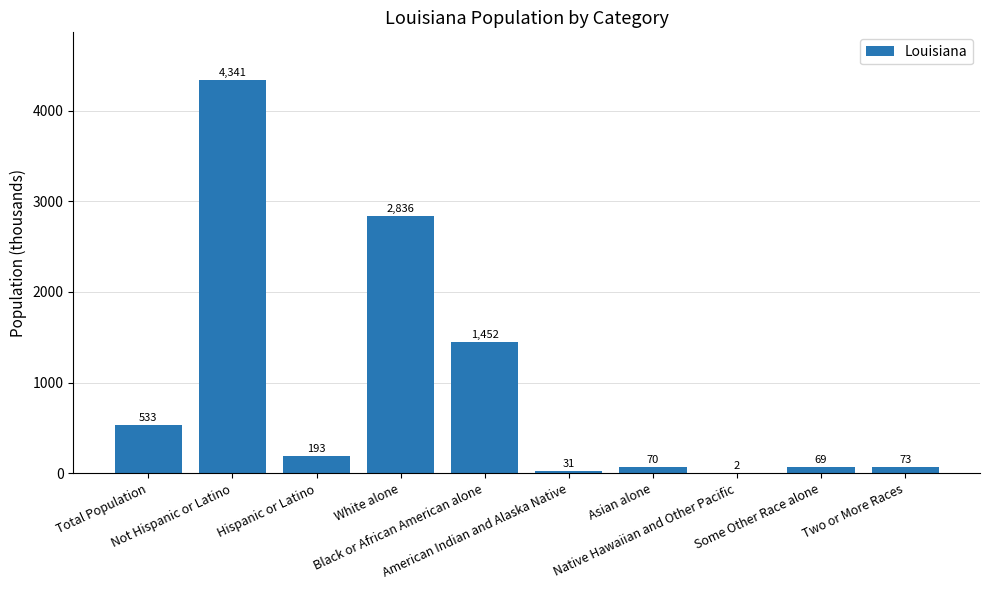

What is the greatest value displayed?

4340.8